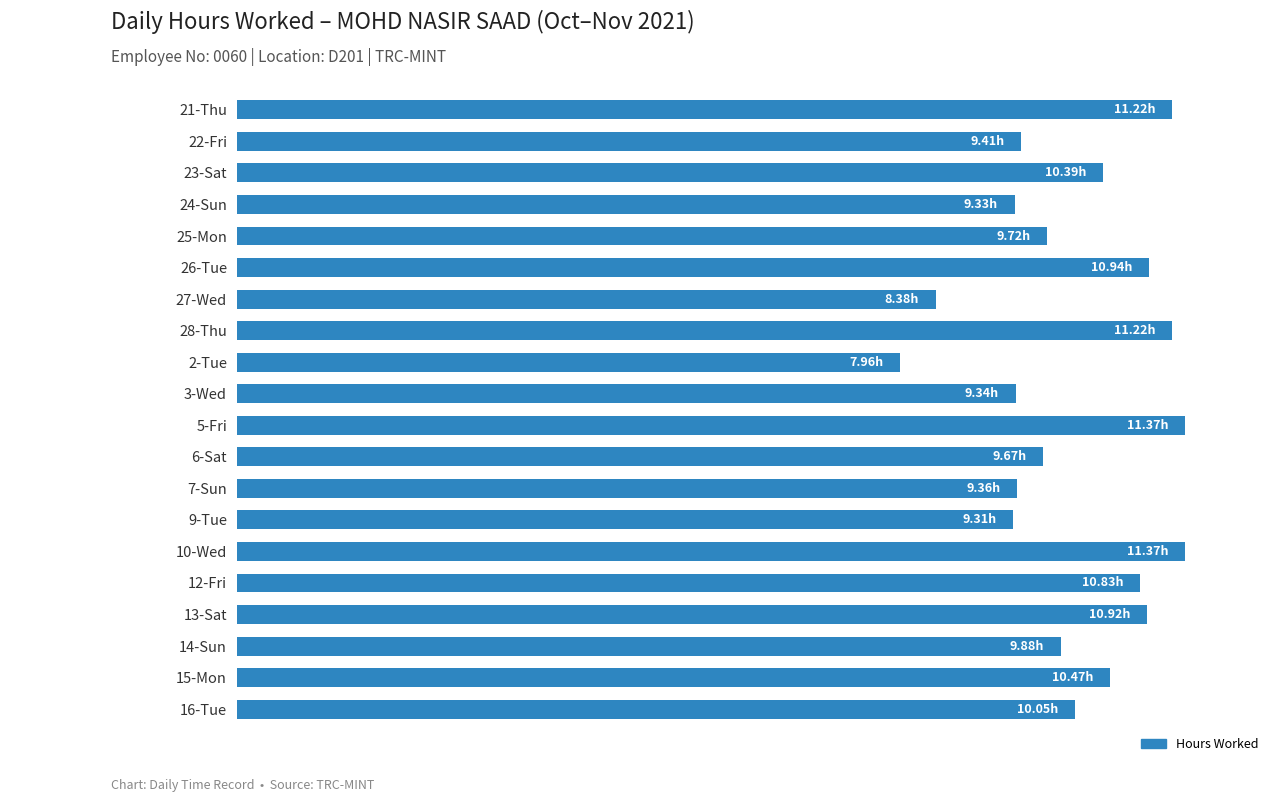

Are the bars horizontal?

Yes